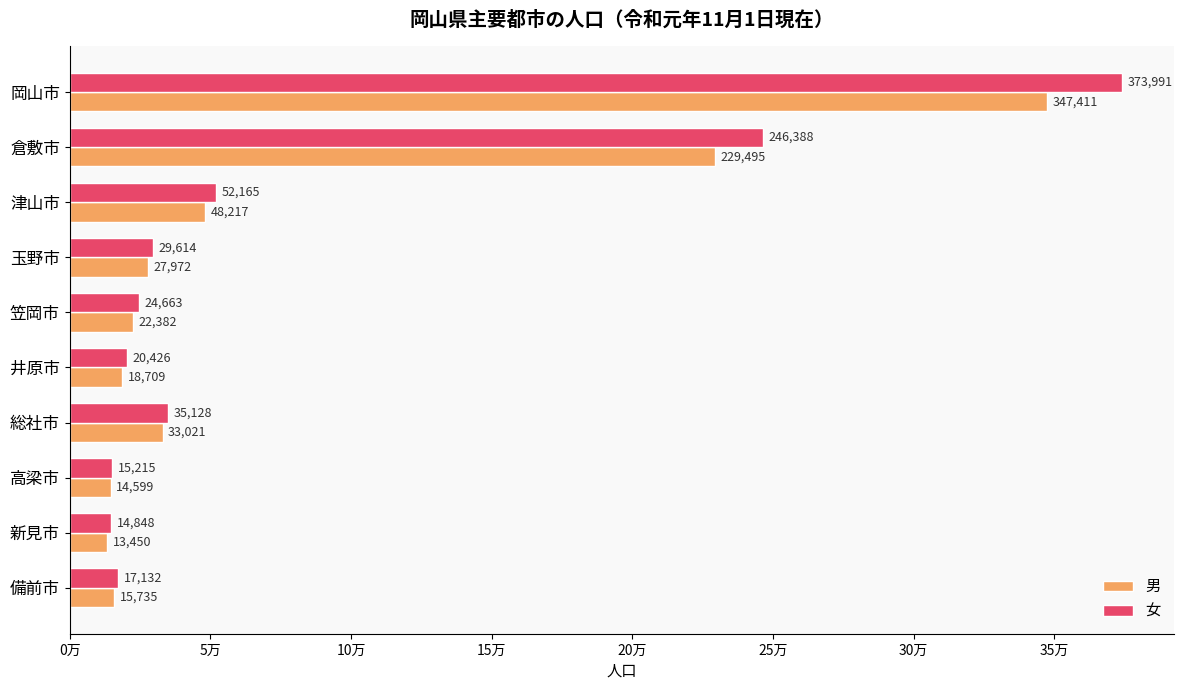

At which label does 女 reach its peak?

岡山市